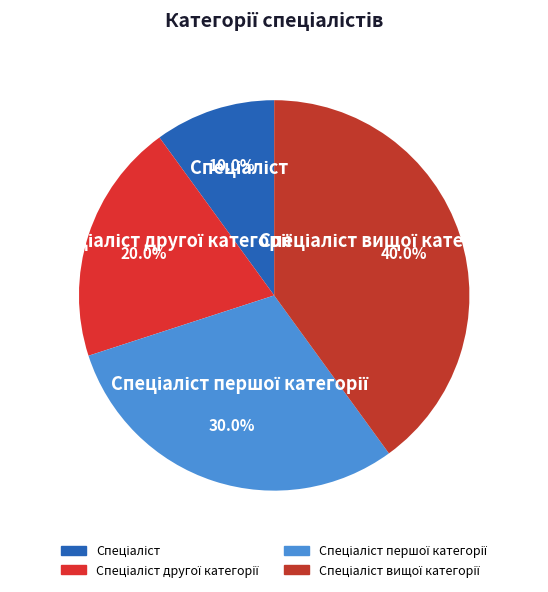

Is there any slice that represents more than half of the pie?

No